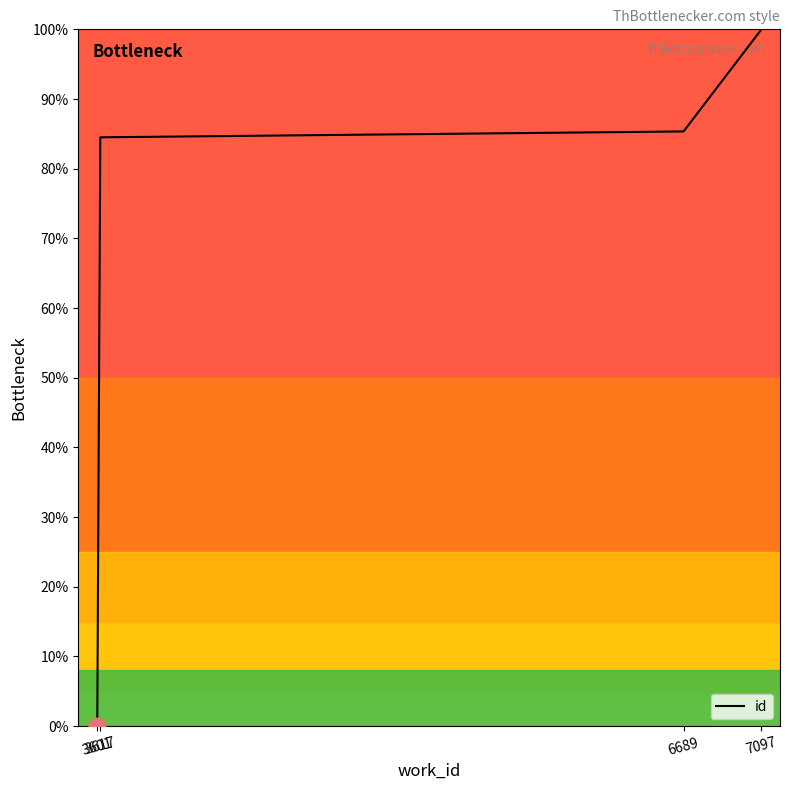

True or false: the data has more than 1 interior local peaks.

False